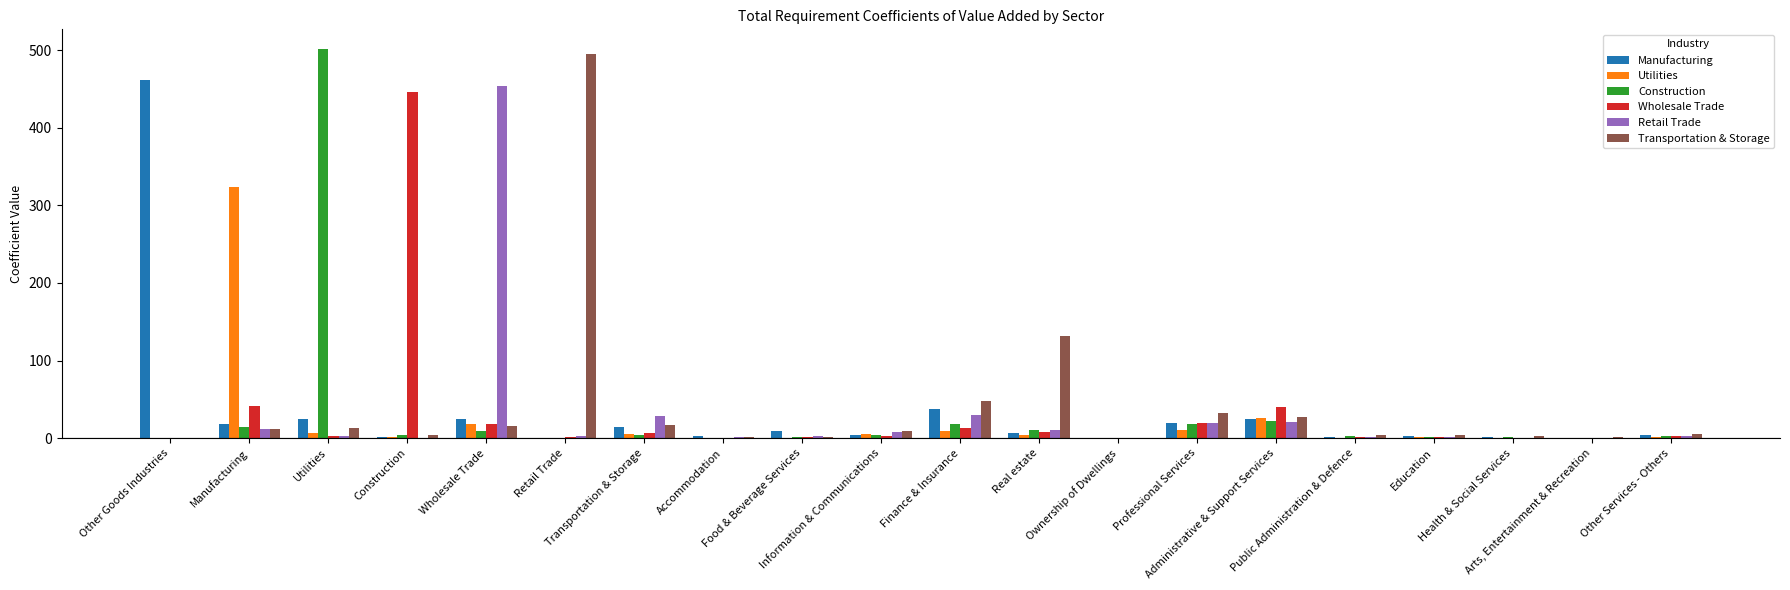

What is the greatest value displayed?

501.8